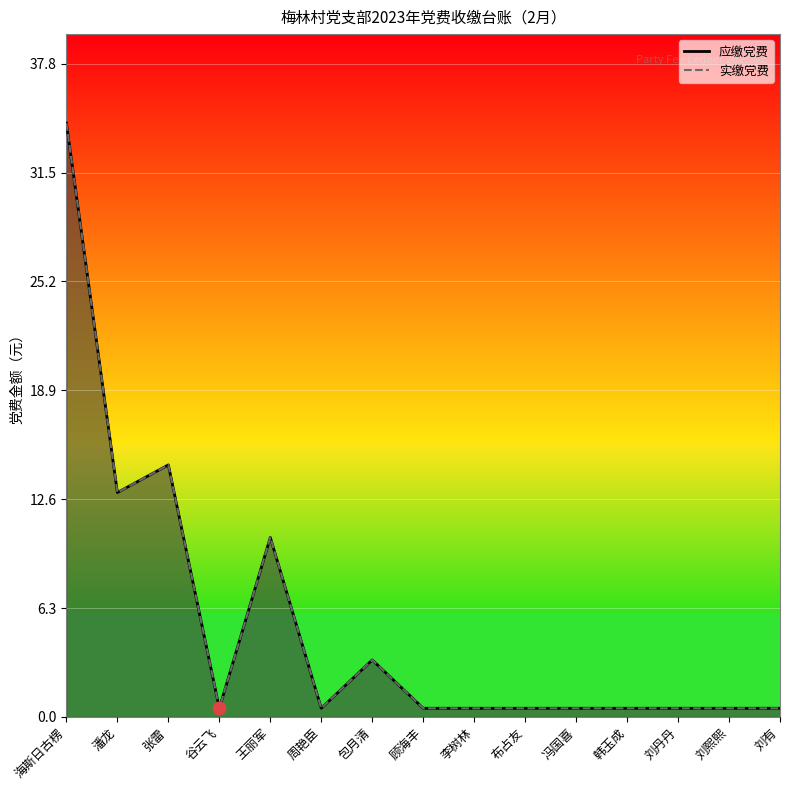

Where is 实缴党费 nearest to the value 17?

张雷